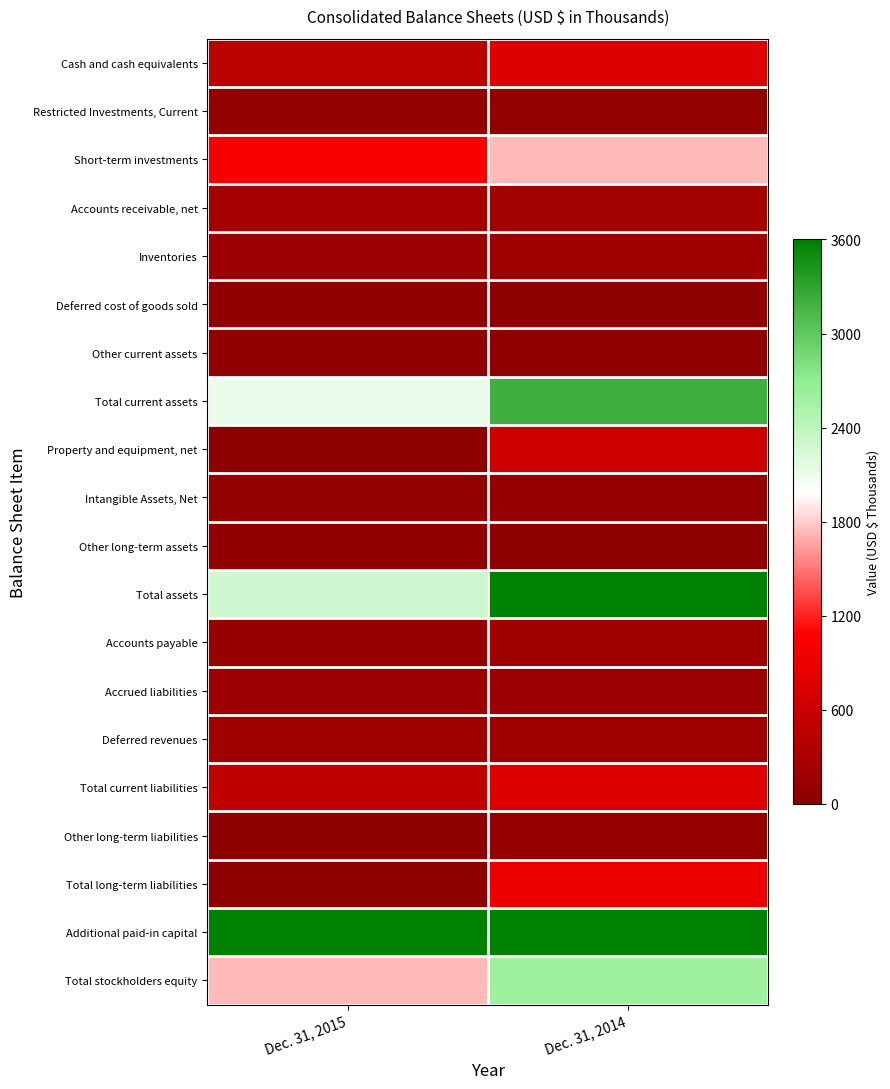

Which series has the largest total across all categories?

Additional paid-in capital